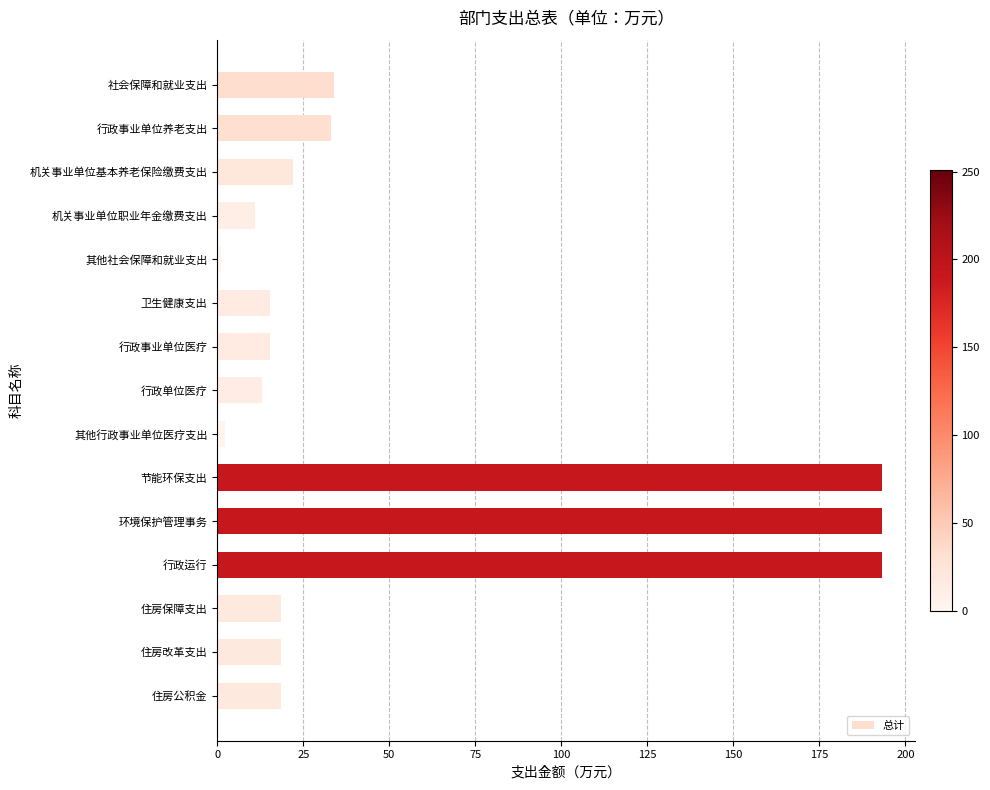

What is the difference between the second highest and minimum values?

192.2